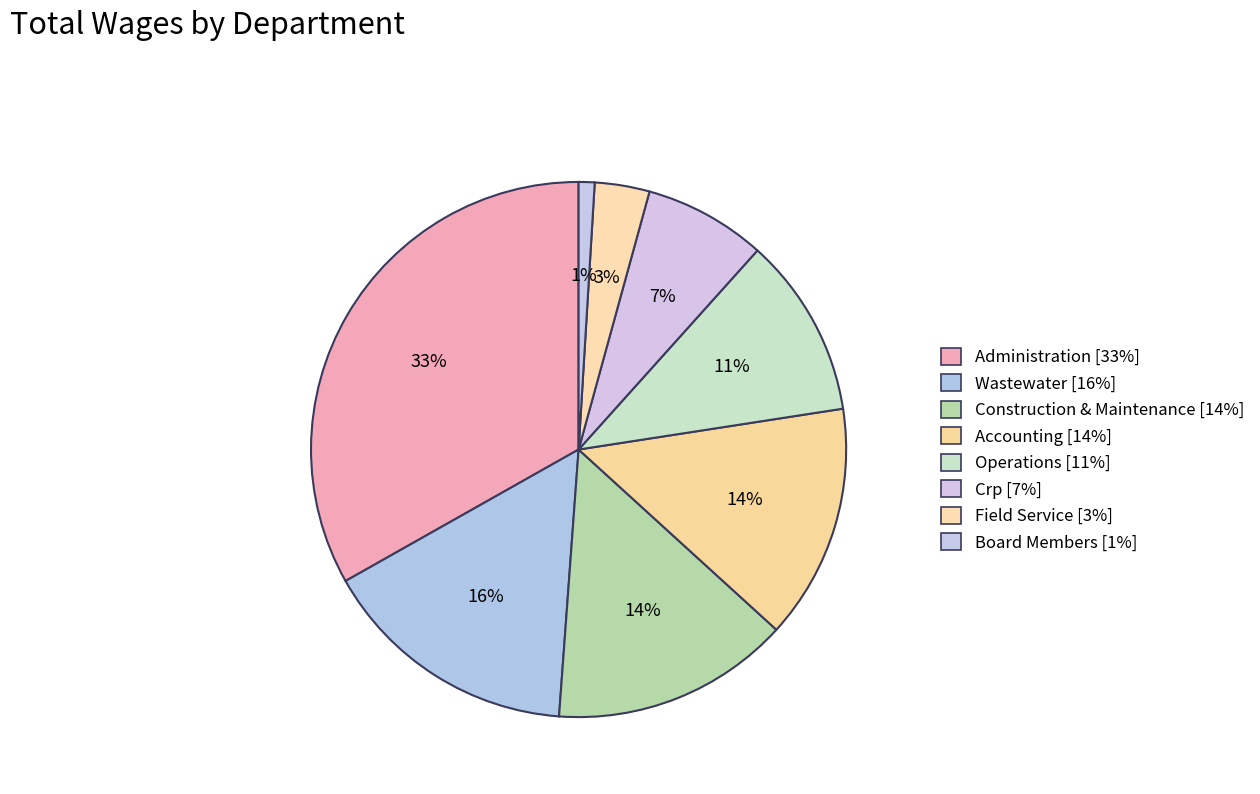

Does Operations represent more than half of the total?

No